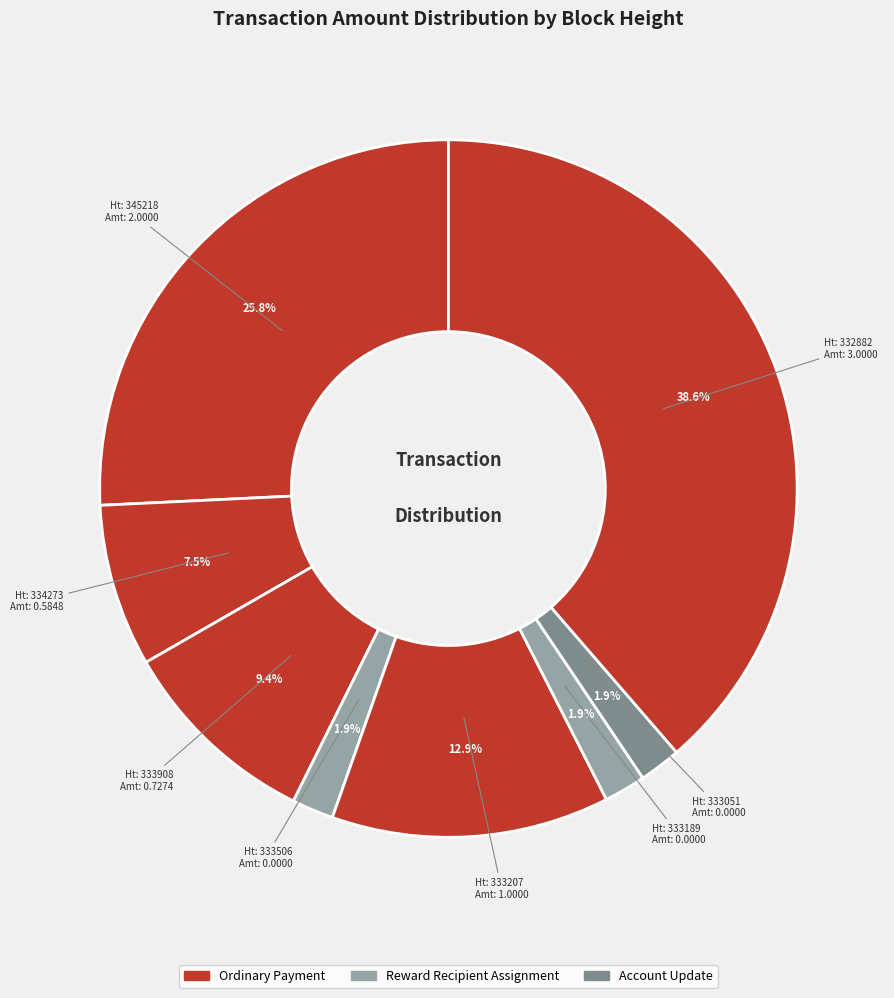

Count the number of slices in the pie.

8